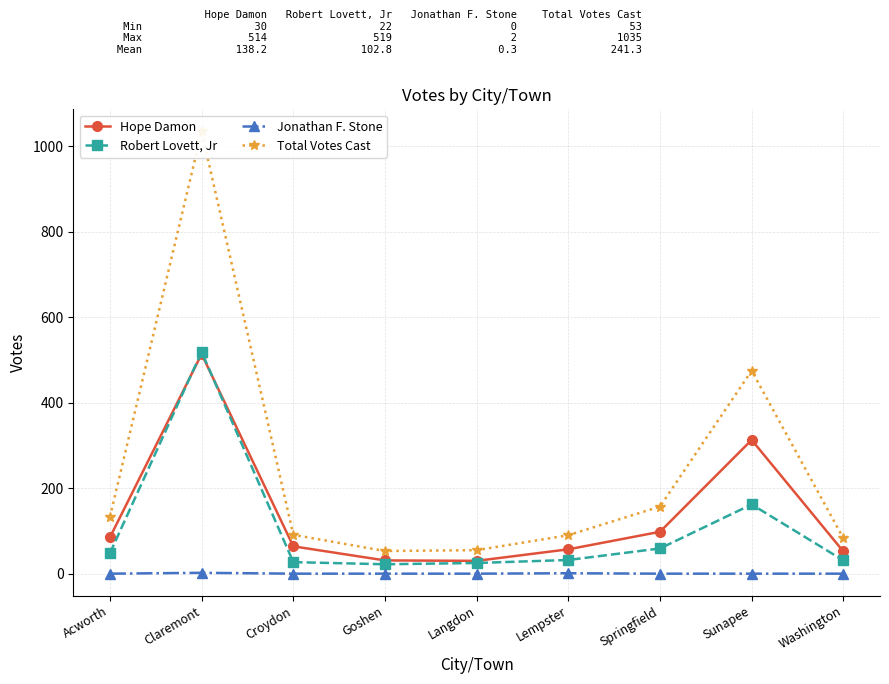

At which category is the sum across all series the highest?

Claremont